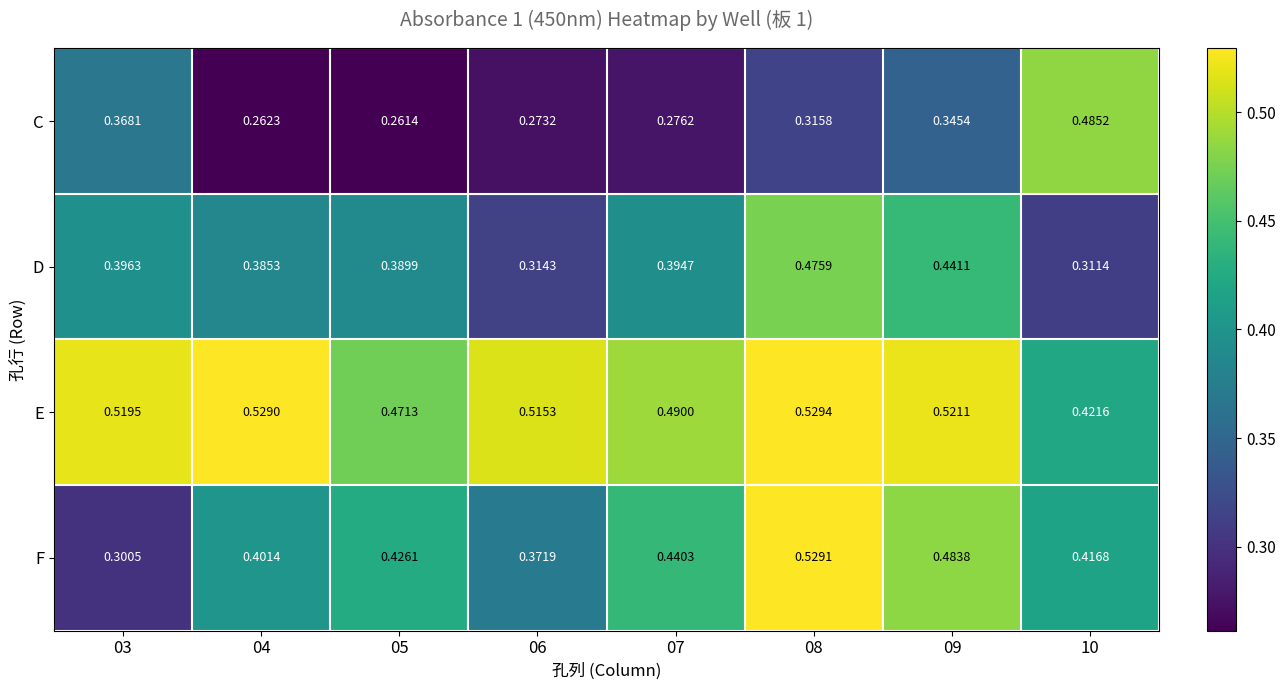

Which series has the largest total across all categories?

E